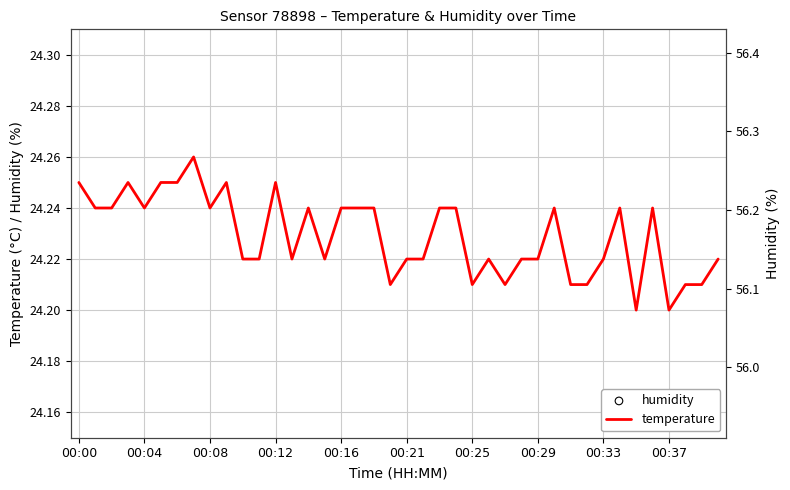

Which series has the largest total across all categories?

humidity